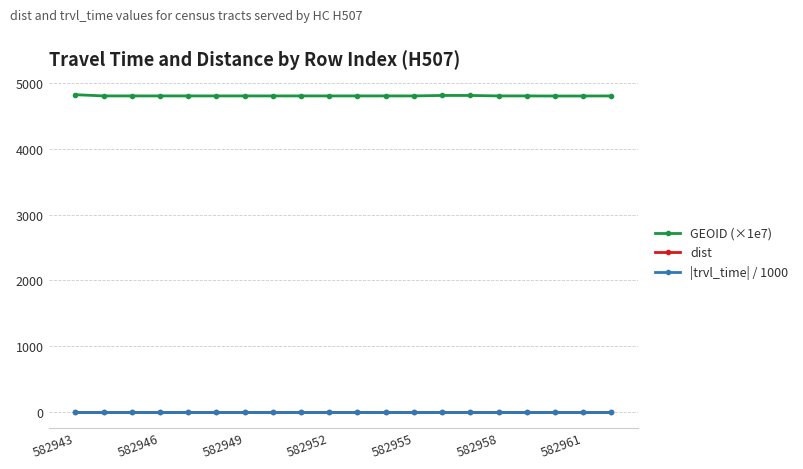

Is this an area chart (filled region under the line)?

No